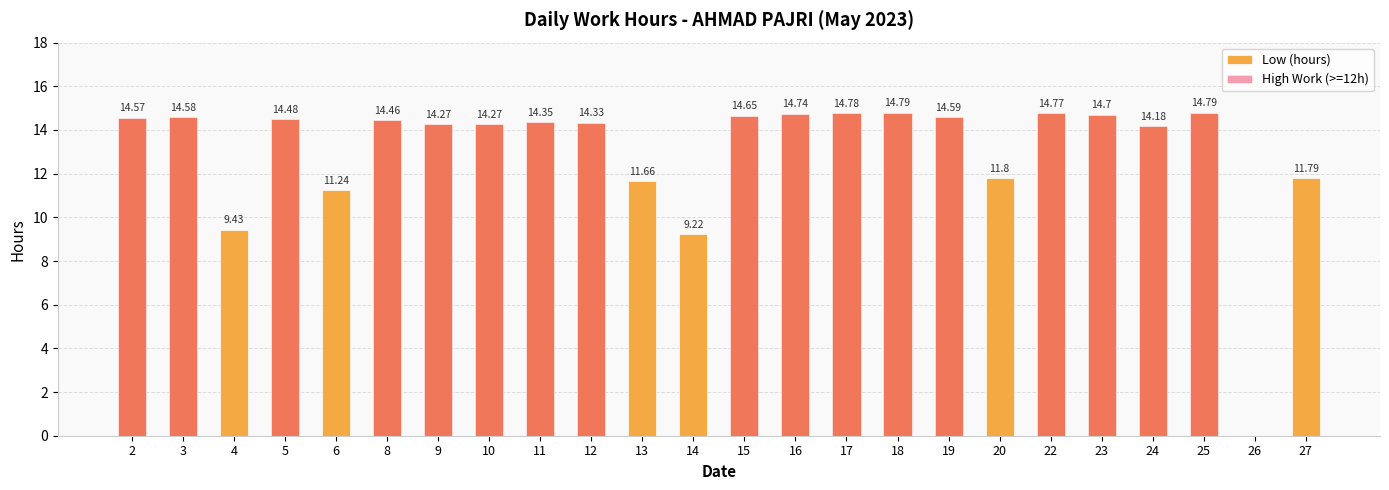

Does the chart contain any negative values?

No